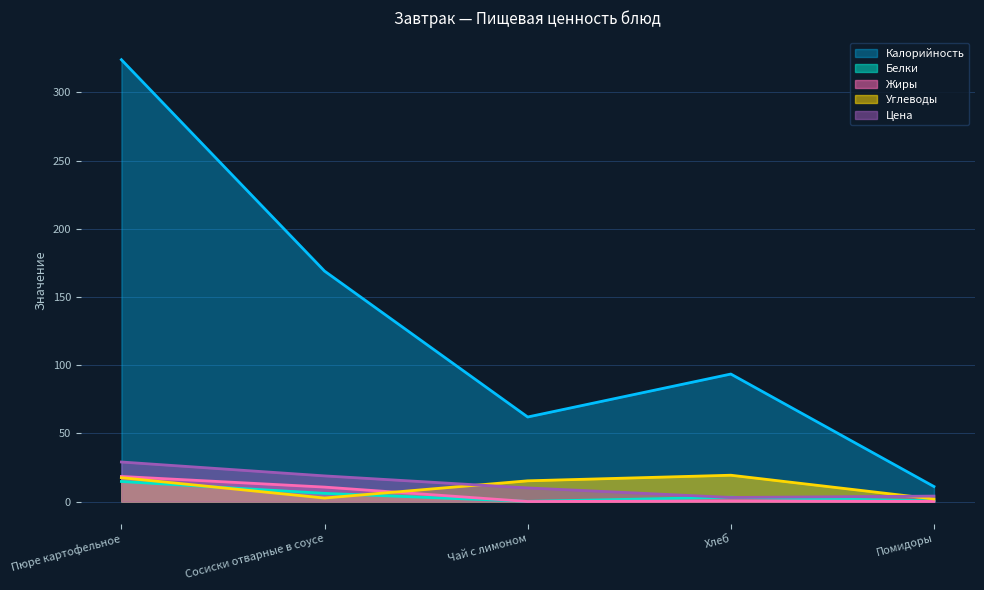

What is the label of the 2nd point from the right?

Хлеб